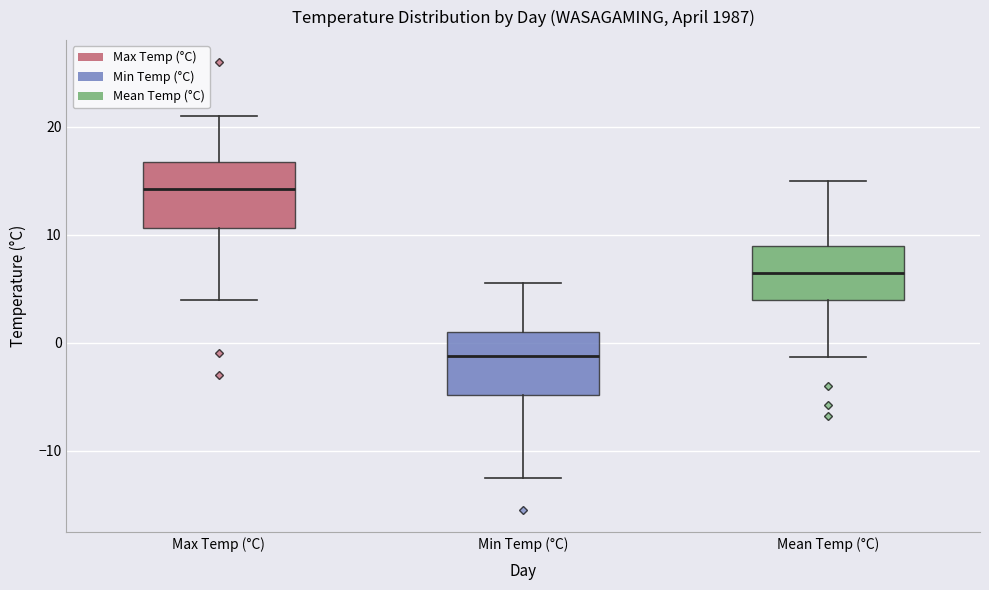

Reading left to right, transcribe this box plot: for each box, give where its median line is, the range the box spans, and where its two whiskers end, as read against the y-axis. The values are not printed on the chart, so give them approximately, as read against the axis.

Max Temp (°C): median 14, box 11 to 17, whiskers 4 to 21
Min Temp (°C): median -1, box -5 to 1, whiskers -12 to 6
Mean Temp (°C): median 7, box 4 to 9, whiskers -1 to 15